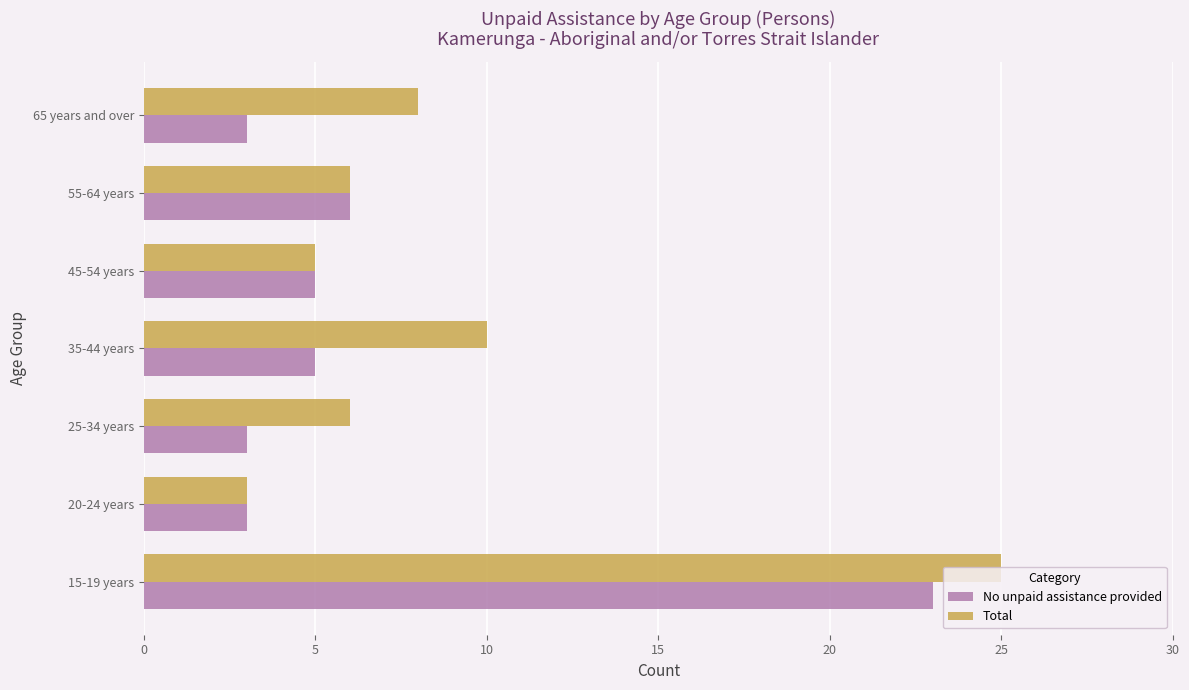

Rank the series by their maximum value, from lowest to highest.

No unpaid assistance provided, Total